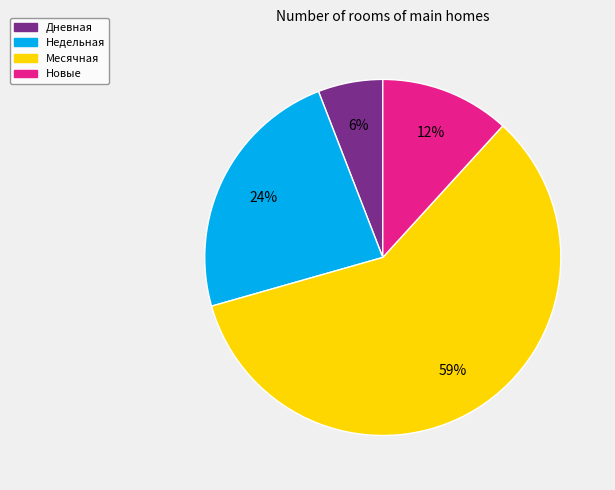

To the nearest percent, what is the average slice percentage?

25%